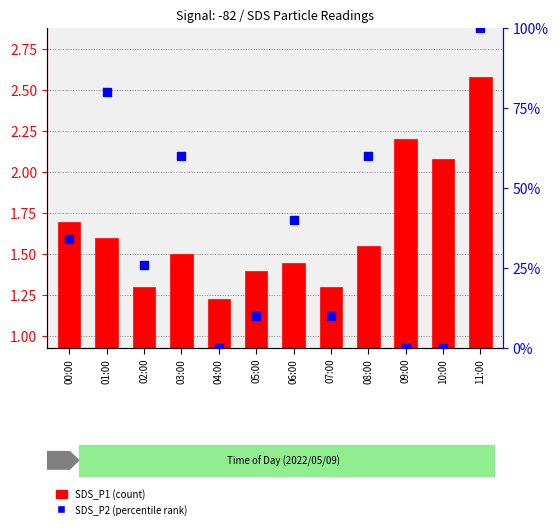

At how many categories does at least one series exceed 78?

2